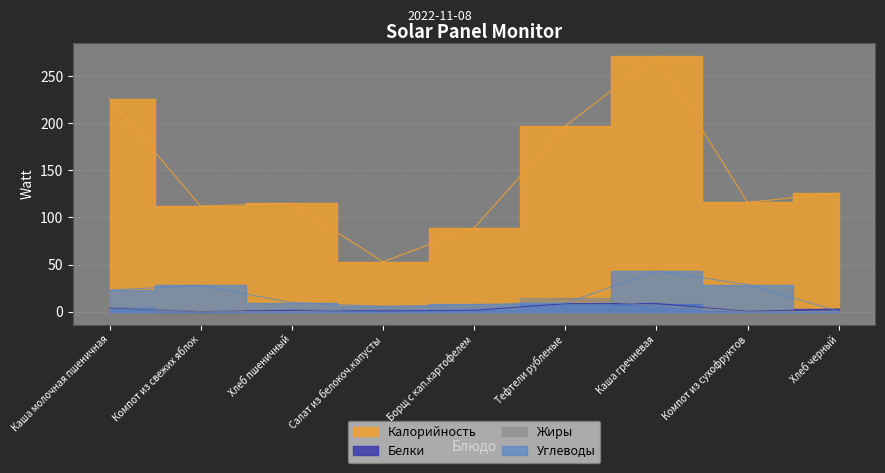

True or false: Калорийность and Углеводы intersect in this chart.

False